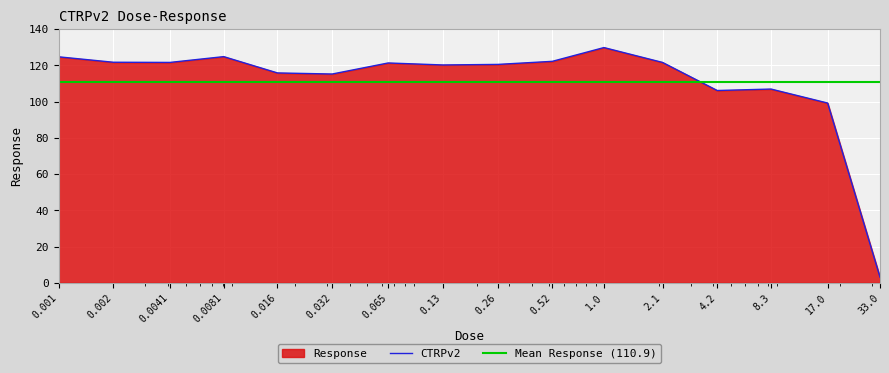

What is the value of the 9th point from the left?

120.5